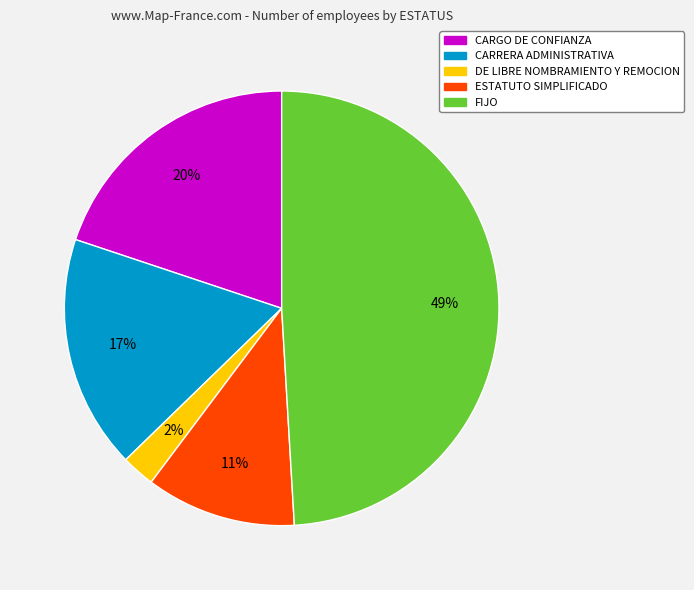

To the nearest percent, what is the average slice percentage?

20%